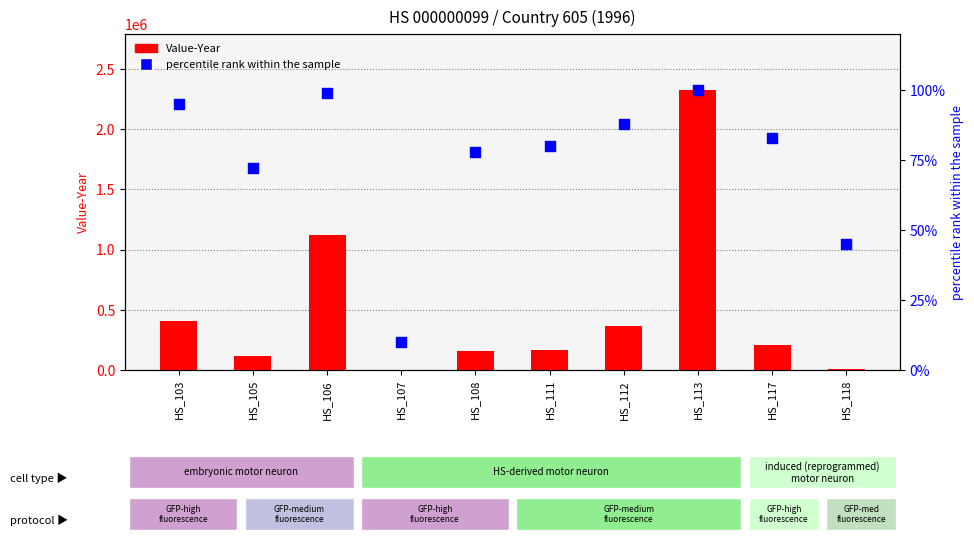

What are all the series names shown in the legend?

Value-Year, percentile rank